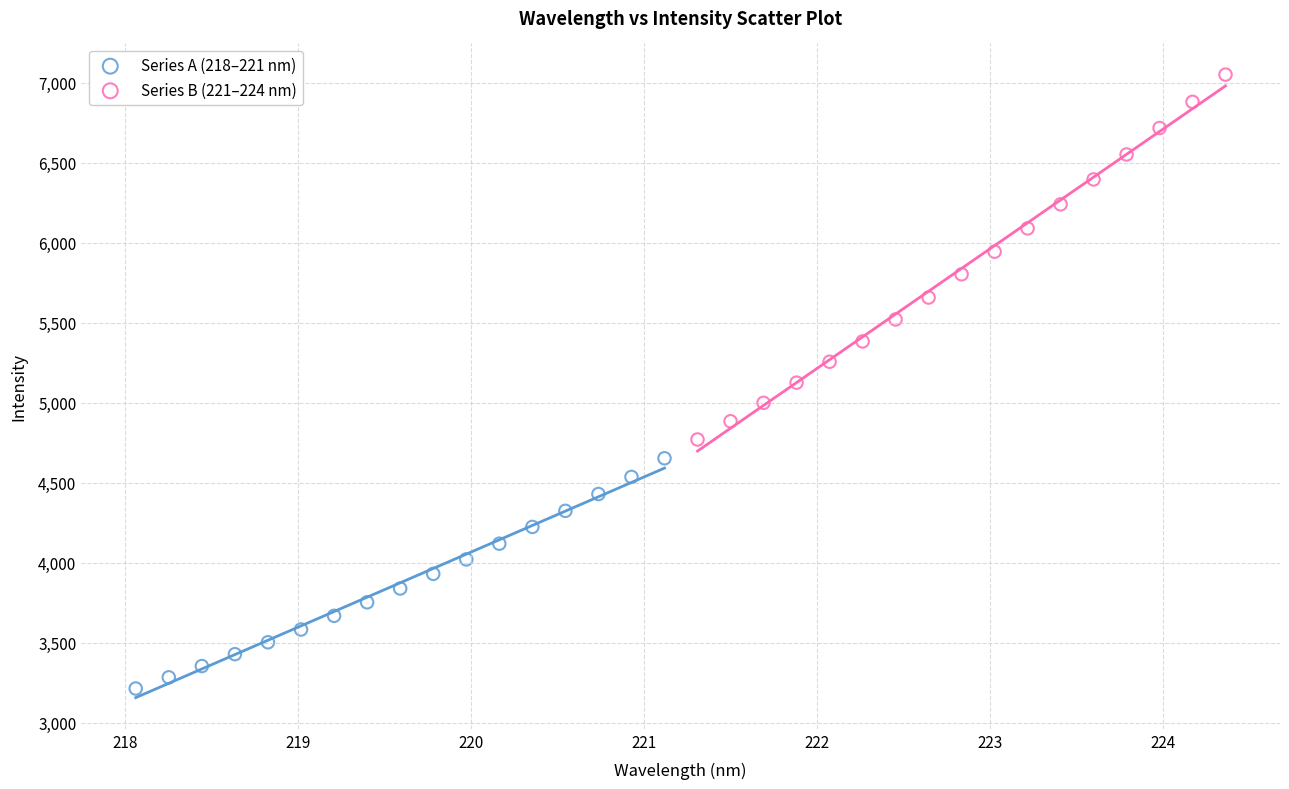

What are all the series names shown in the legend?

Series A (218–221 nm), Series B (221–224 nm)